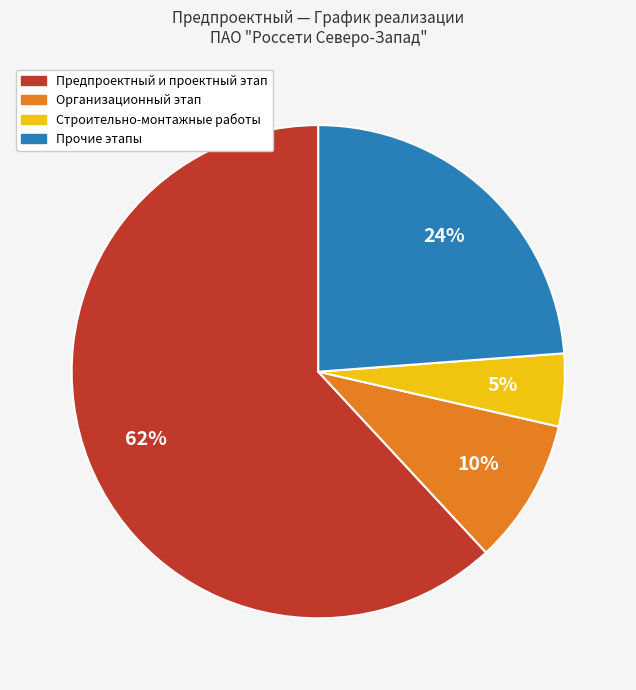

Rank the categories by value from lowest to highest.

Строительно-монтажные работы, Организационный этап, Прочие этапы, Предпроектный и проектный этап